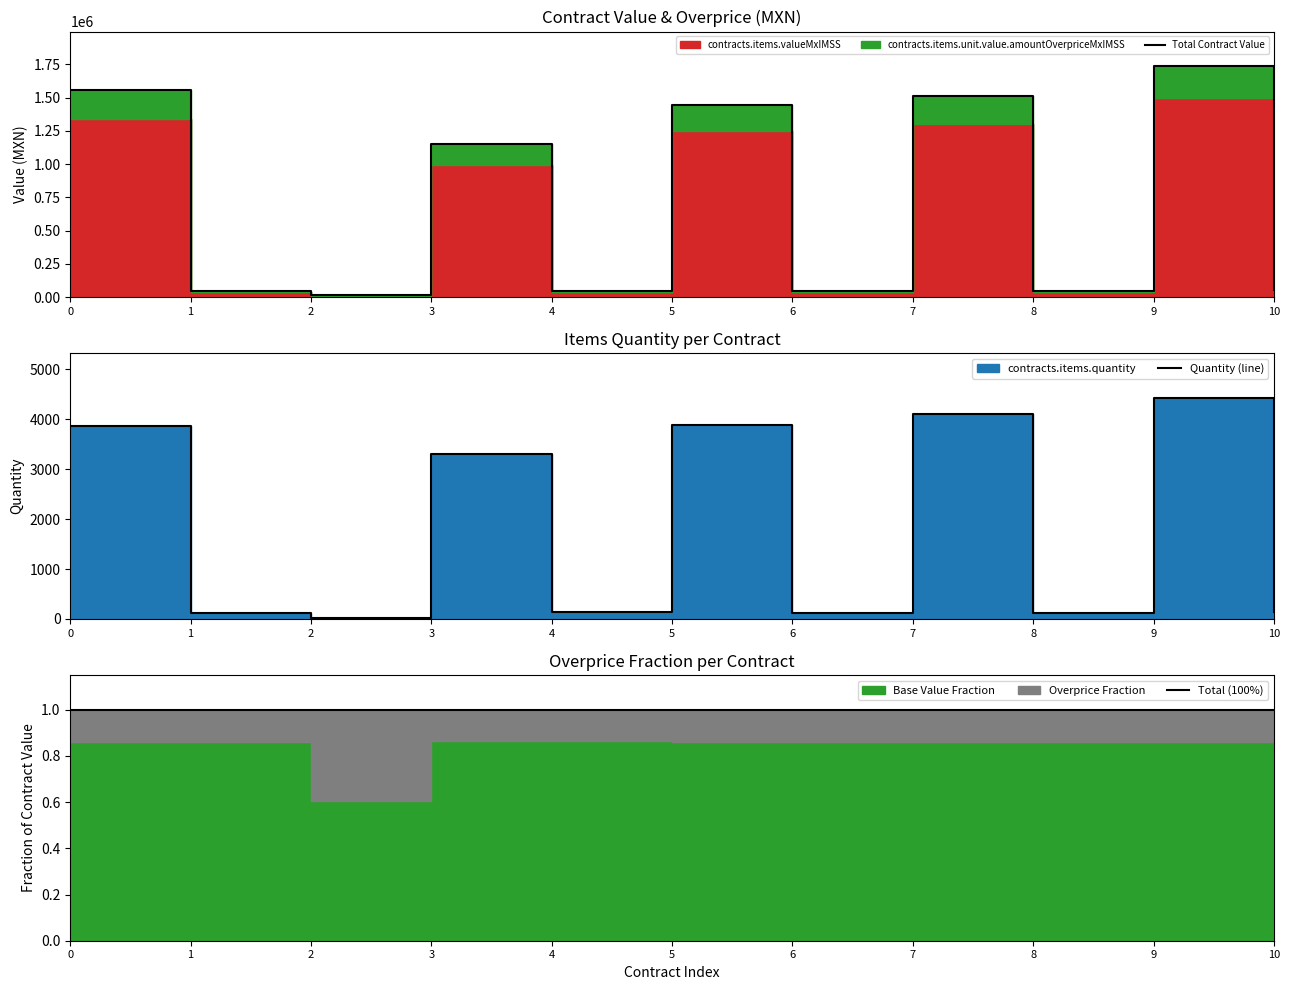

Which has a higher value, 9 or 10?

9